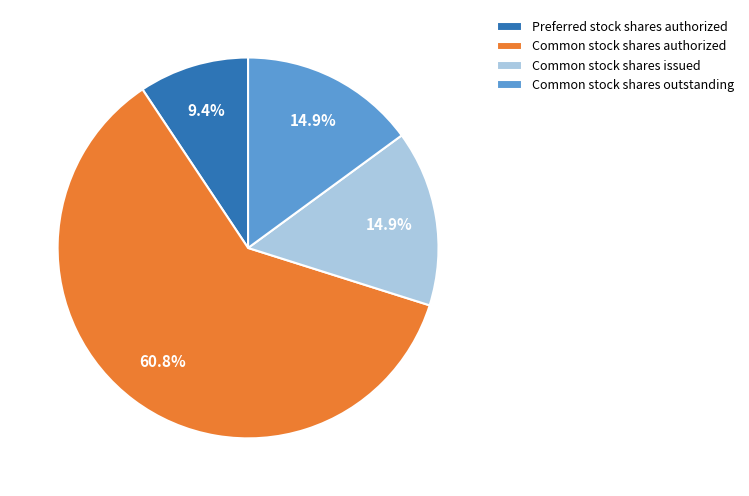

What is the total percentage of Common stock shares authorized and Common stock shares issued?

75.7%